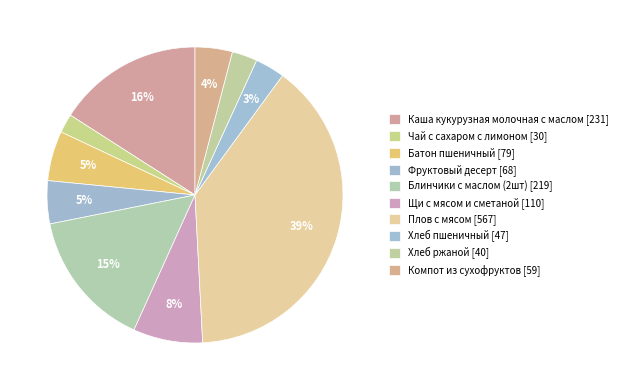

To the nearest percent, what portion does Батон пшеничный represent?

5%